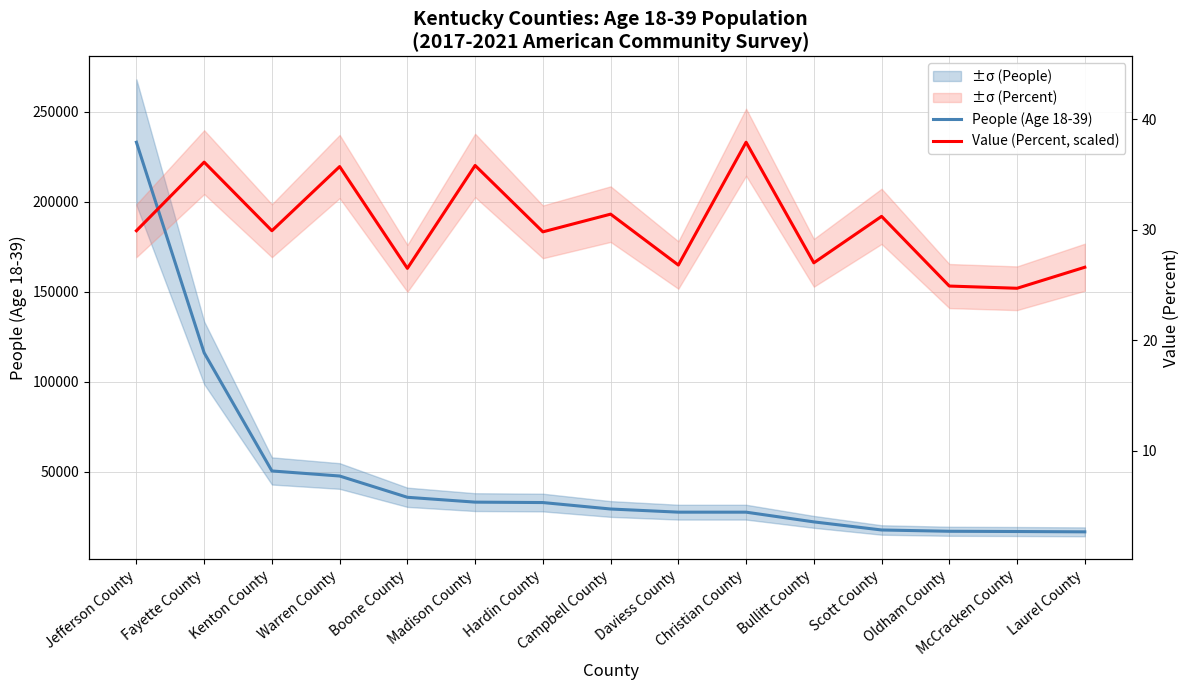

What is the difference between the People (Age 18-39) values at Oldham County and Fayette County?

99202.0